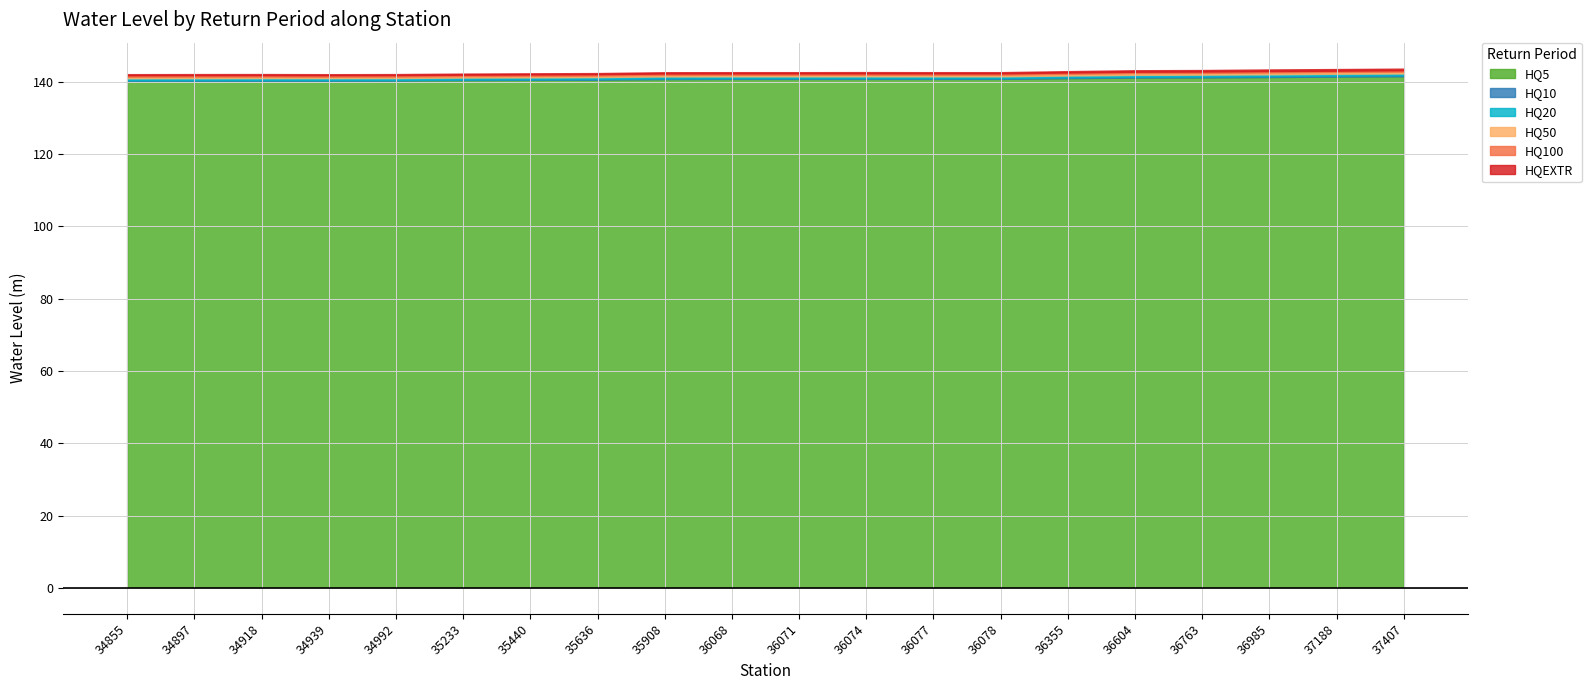

True or false: HQ10 and HQ50 cross at least once.

False